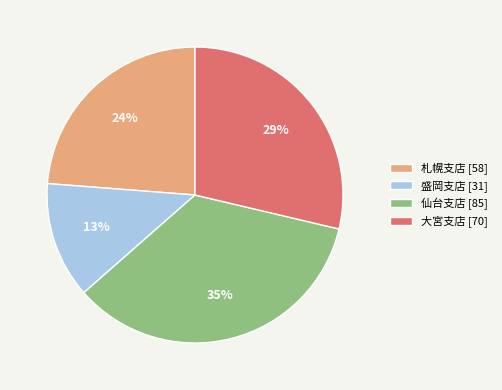

Is the sum of 大宮支店 and 札幌支店 greater than half?

Yes